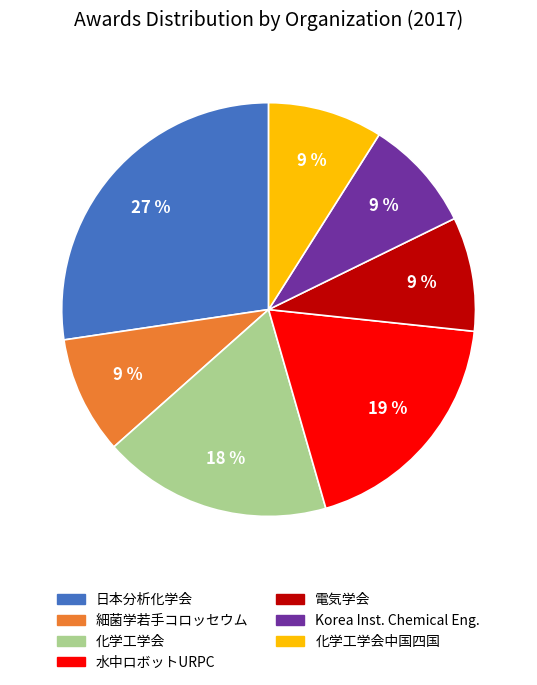

To the nearest percent, what is the average slice percentage?

14%